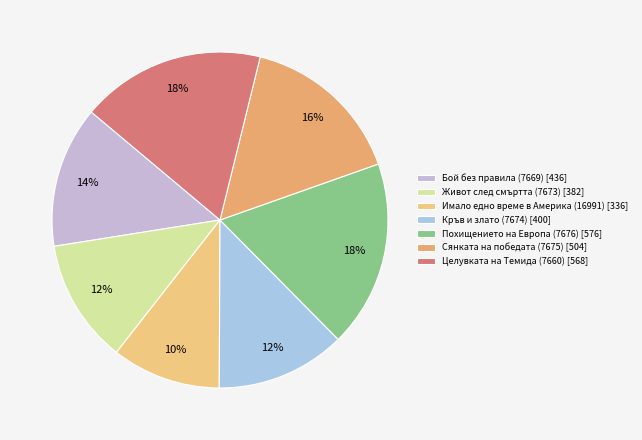

Does Целувката на Темида (7660) account for over 50% of the chart?

No